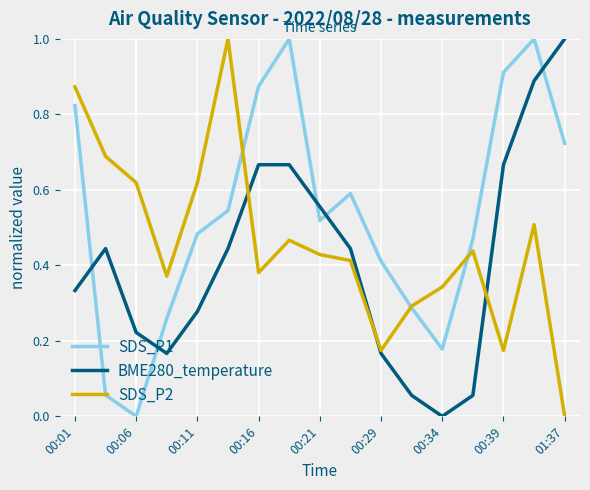

What is the greatest value displayed?

1.0